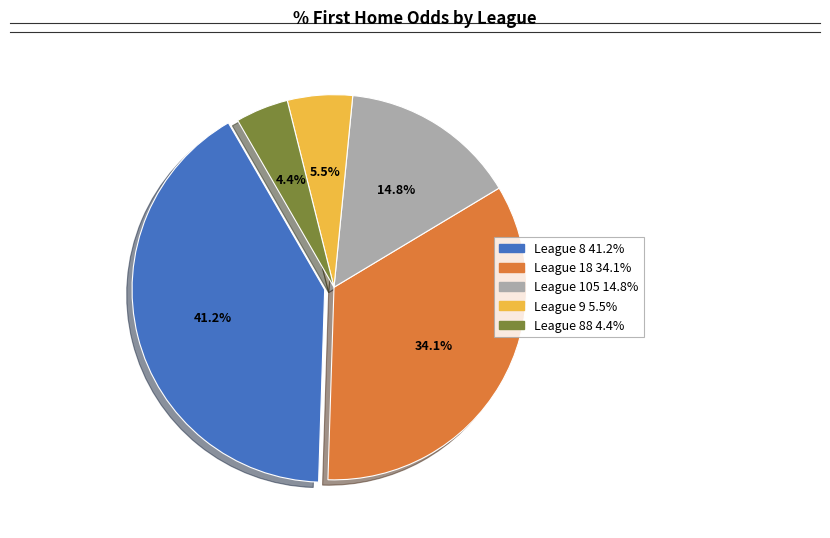

Which has a higher value, League 9 5.5% or League 105 14.8%?

League 105 14.8%